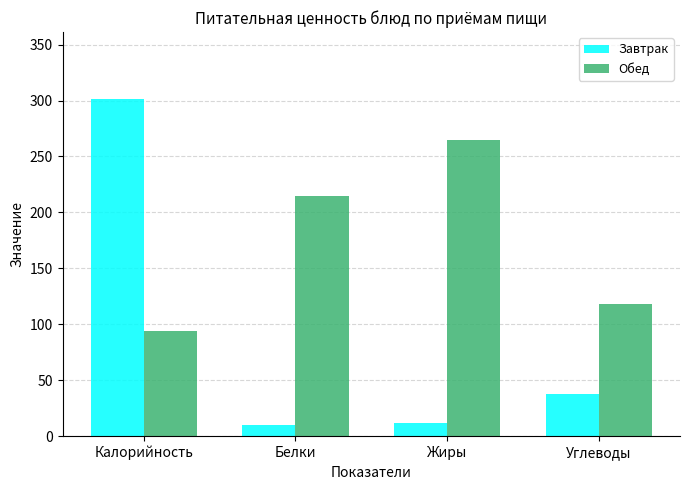

True or false: Обед has a value of 265 at Жиры.

True